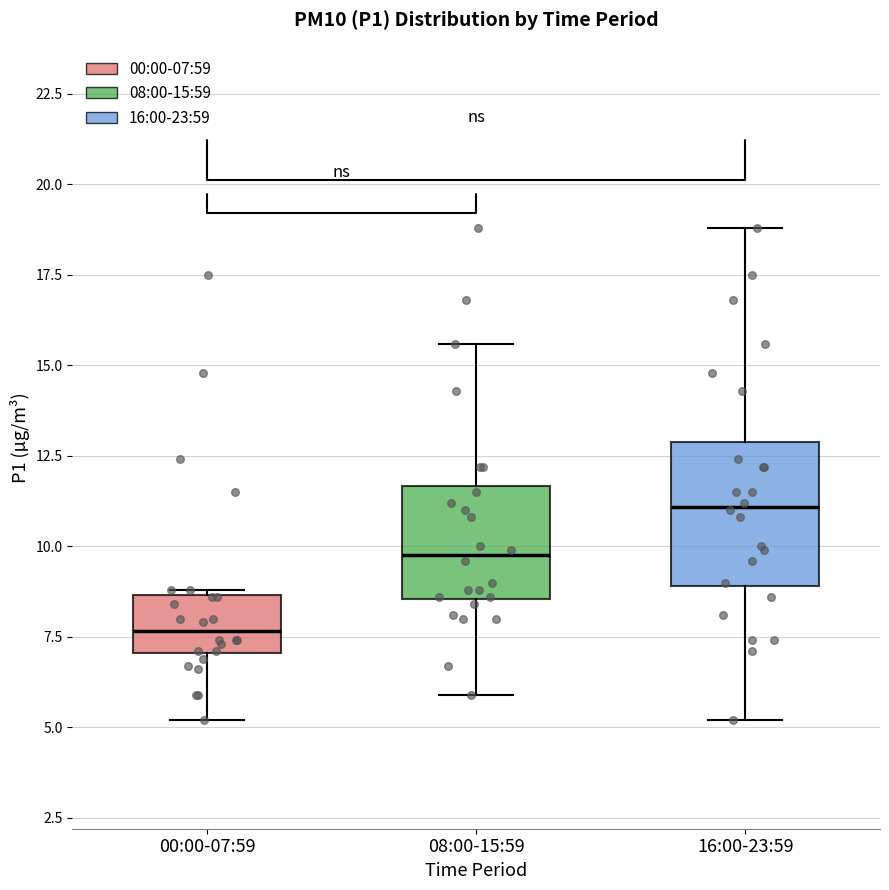

Which box is the tallest, from its lower edge to its upper edge?

16:00-23:59